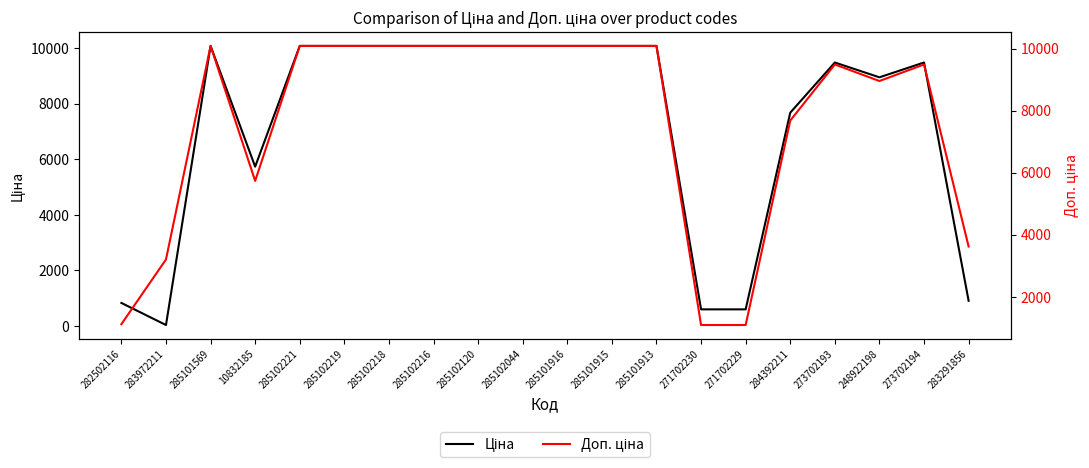

What is the spread (max minus min) of values at 271702230?

497.2